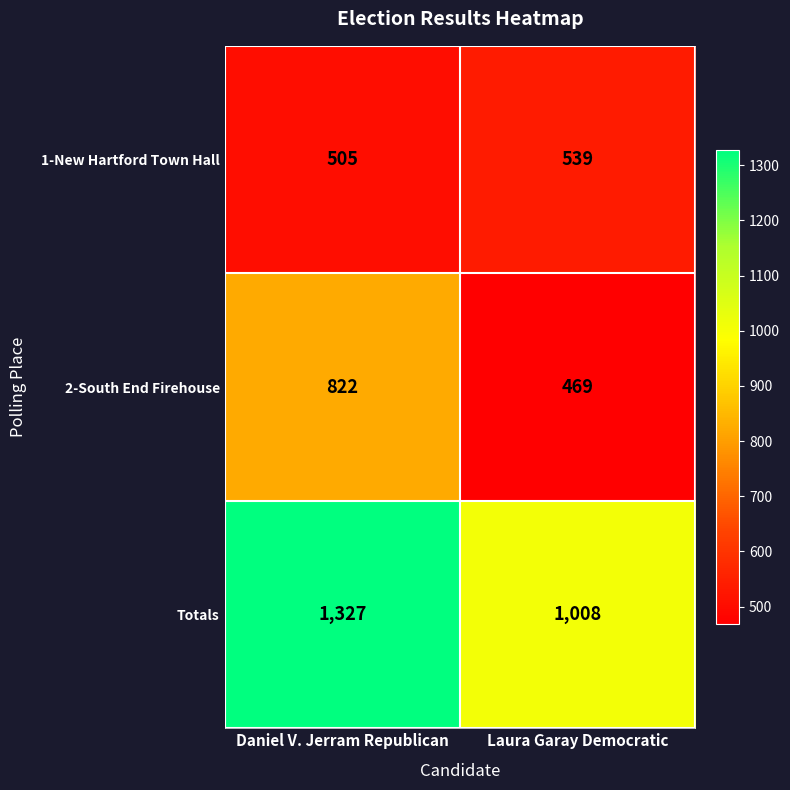

At which category is the sum across all series the highest?

Daniel V. Jerram Republican